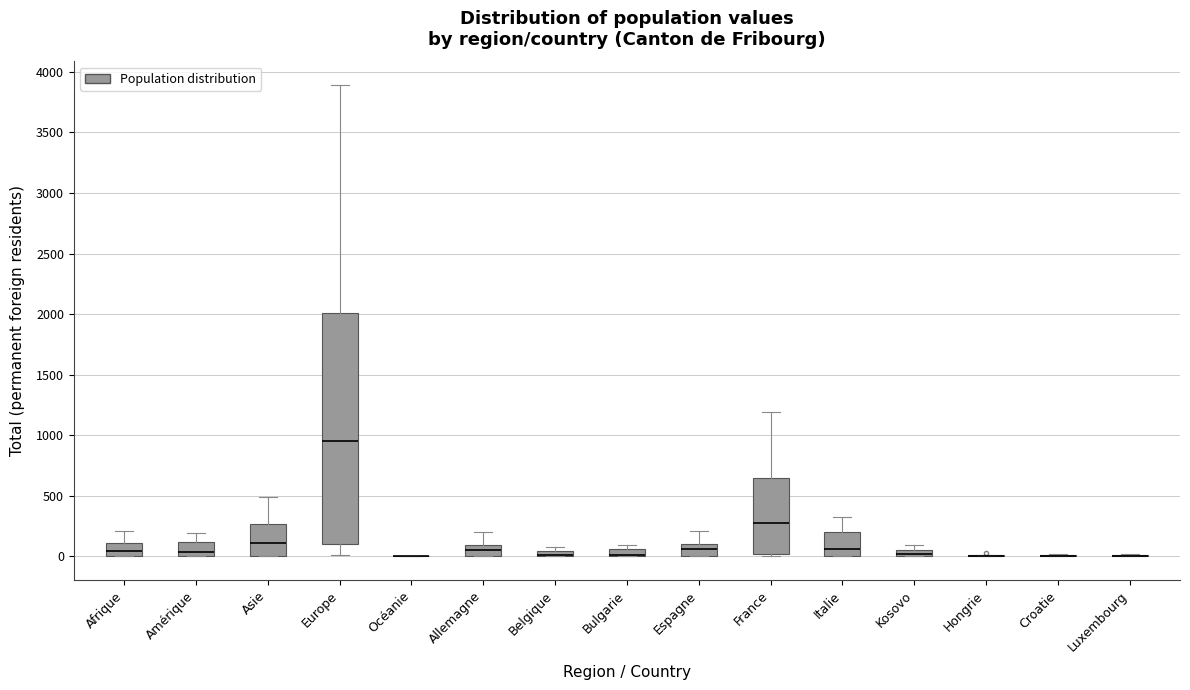

Comparing the boxes themselves (not the whiskers), which one is the tallest?

Europe